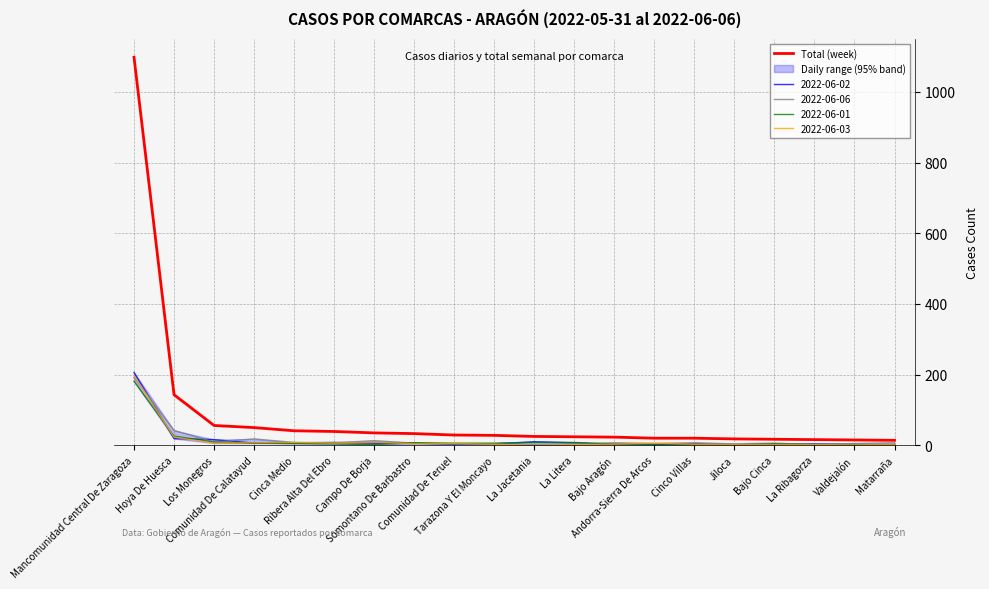

Which has a higher value, Bajo Cinca or La Ribagorza?

Bajo Cinca